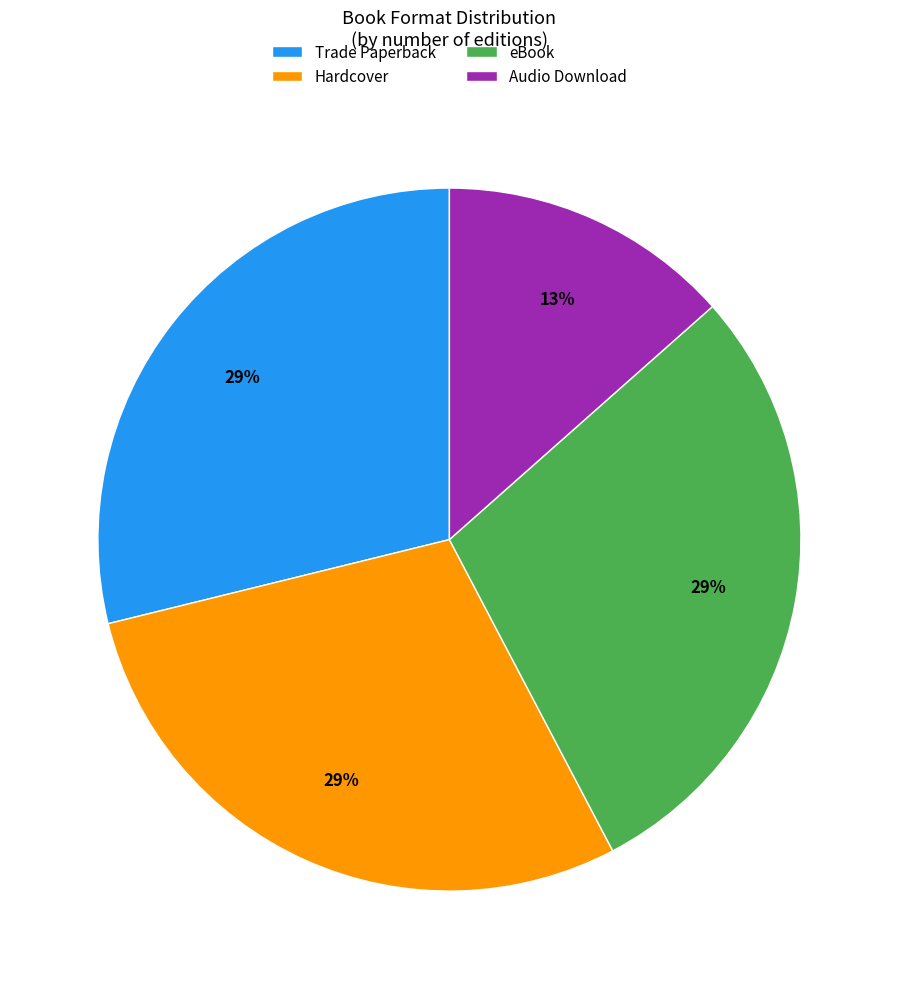

What percentage is the eBook slice, to the nearest percent?

29%